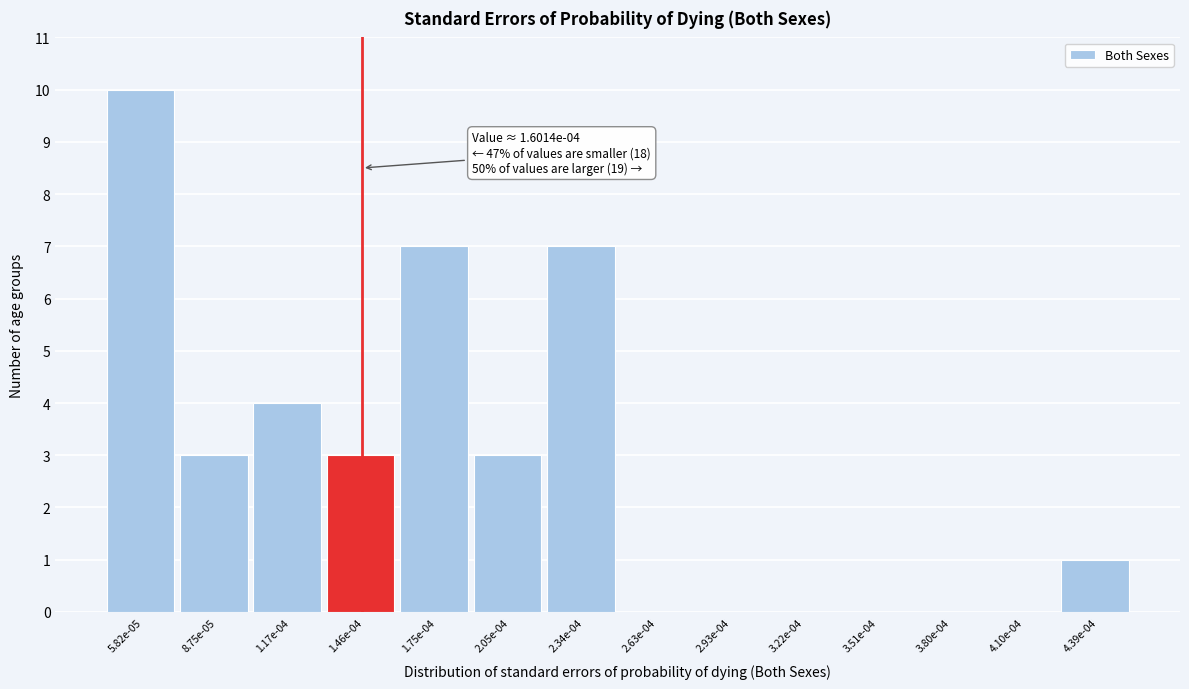

Reading left to right, transcribe all the data shown in this chart.

5.82e-05=10	8.75e-05=3	1.17e-04=4	1.46e-04=3	1.75e-04=7	2.05e-04=3	2.34e-04=7	2.63e-04=0	2.93e-04=0	3.22e-04=0	3.51e-04=0	3.80e-04=0	4.10e-04=0	4.39e-04=1